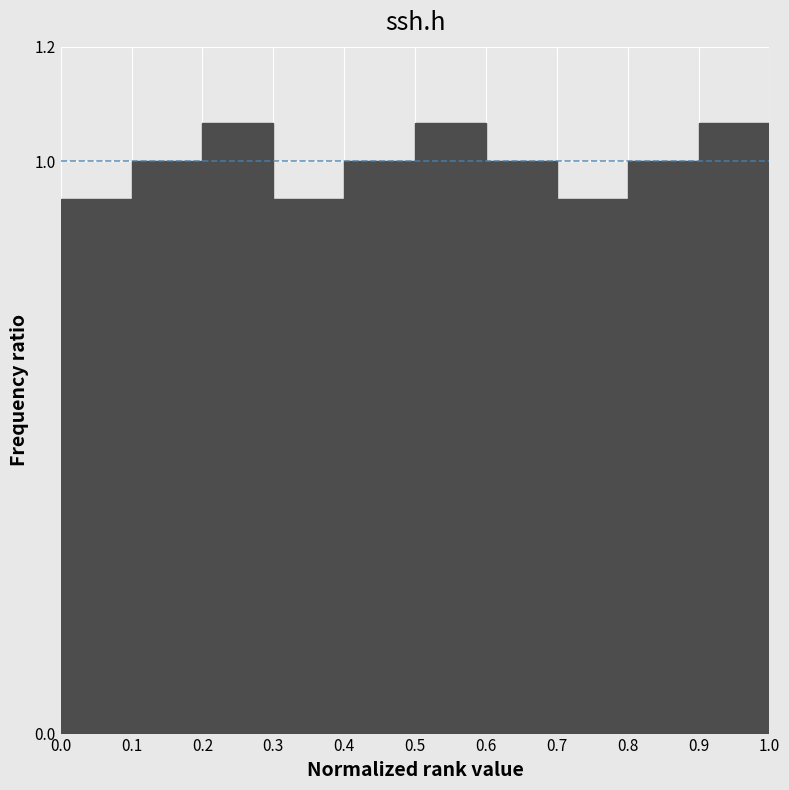

Reading left to right, transcribe this chart: for each bar, give the range it covers on the x-axis and its height. The values are not printed on the chart, so give them approximately, as read against the axis.

0.0 to 0.1: 0.94
0.1 to 0.2: 1.00
0.2 to 0.3: 1.06
0.3 to 0.4: 0.94
0.4 to 0.5: 1.00
0.5 to 0.6: 1.06
0.6 to 0.7: 1.00
0.7 to 0.8: 0.94
0.8 to 0.9: 1.00
0.9 to 1.0: 1.06